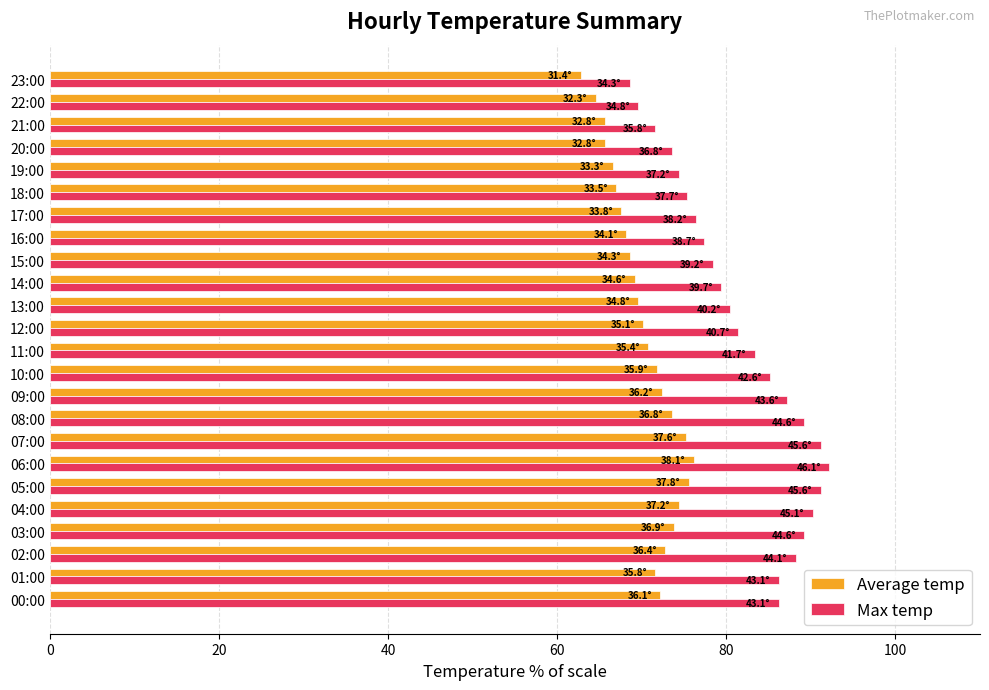

Is the value of Average temp at 12:00 greater than the value of Max temp at 09:00?

No